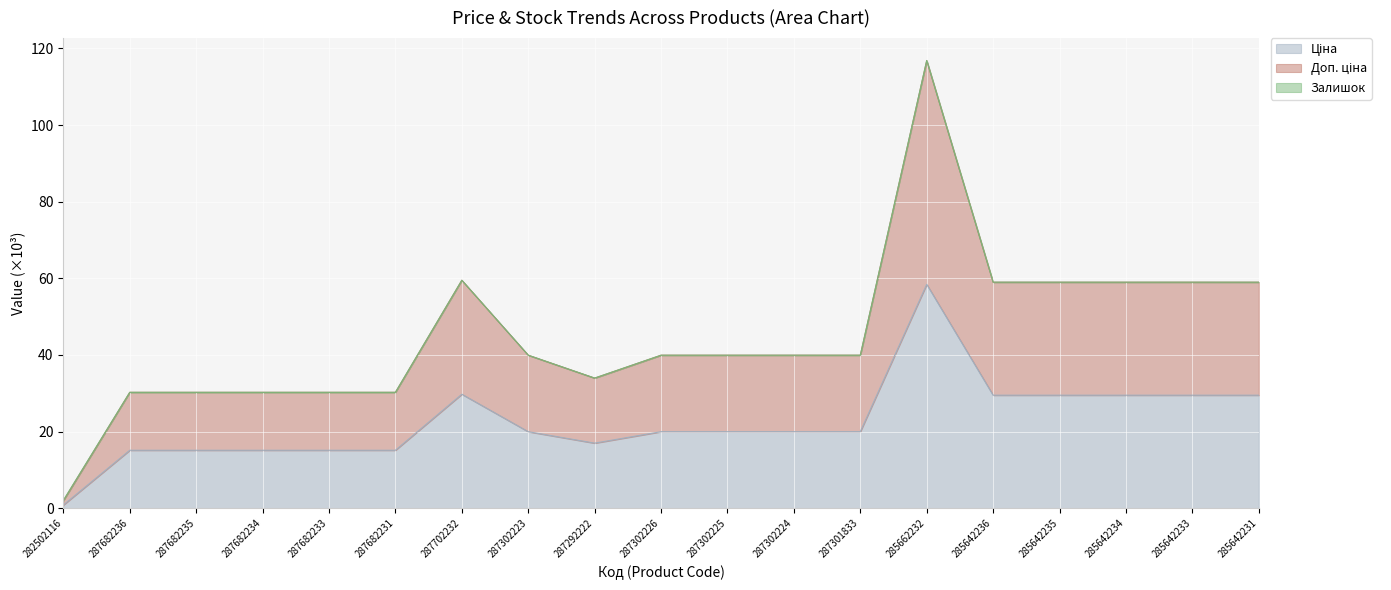

Which series has the widest spread of values?

Доп. ціна